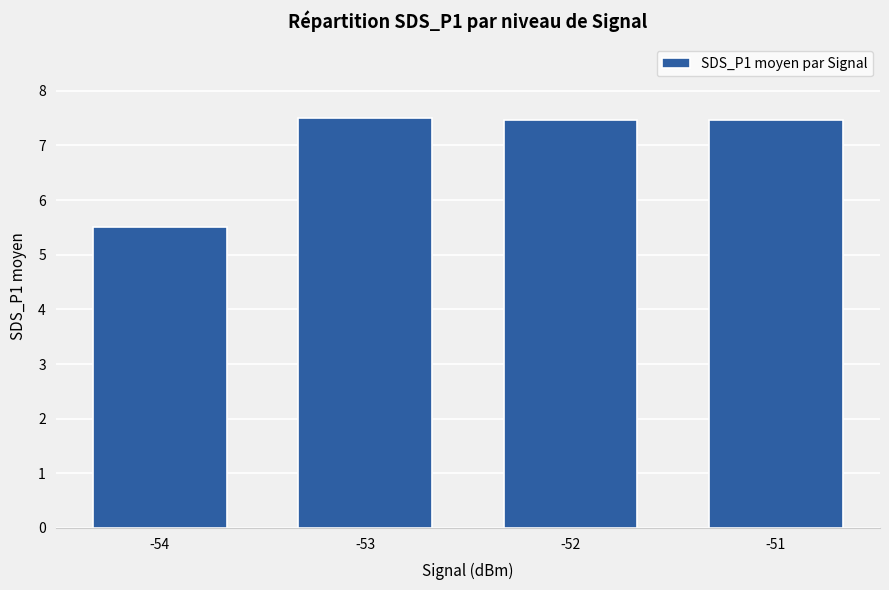

True or false: the data shows 7.5 at -51.

True